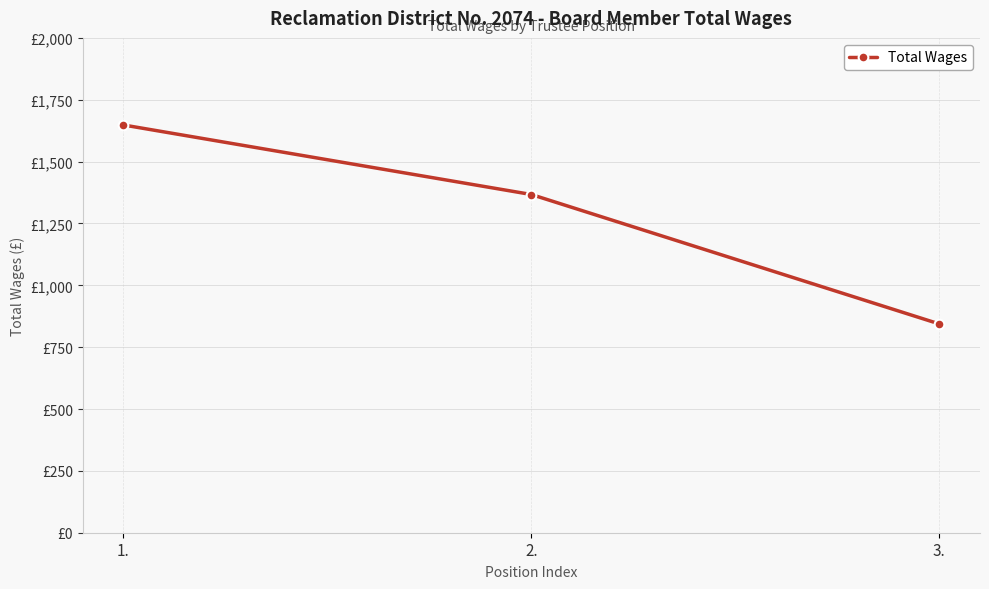

Is this an area chart (filled region under the line)?

No